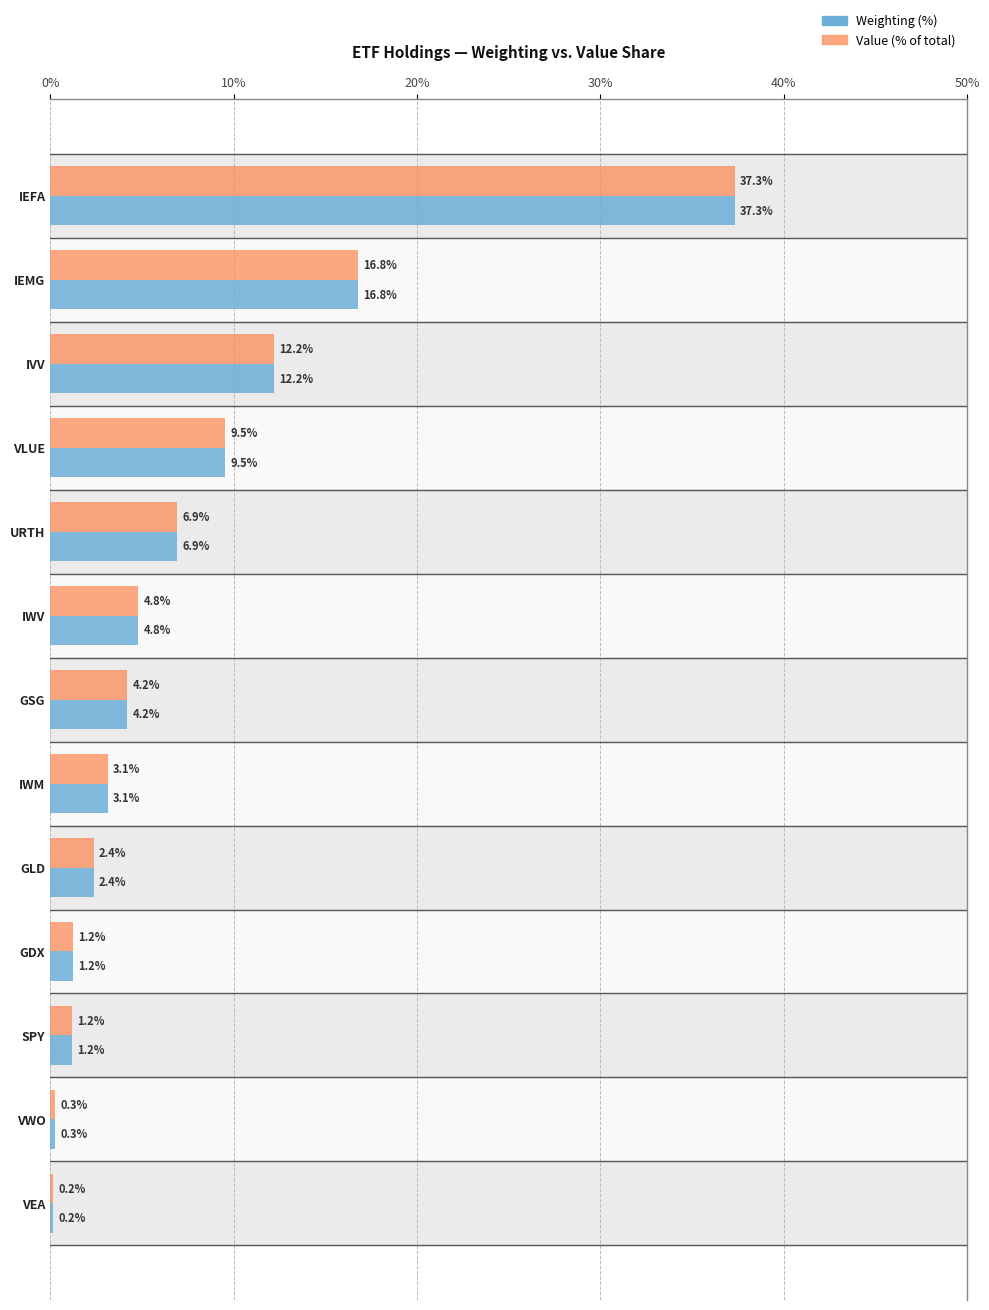

What is the value of the Weighting (%) bar at the 4th from the left?

9.5